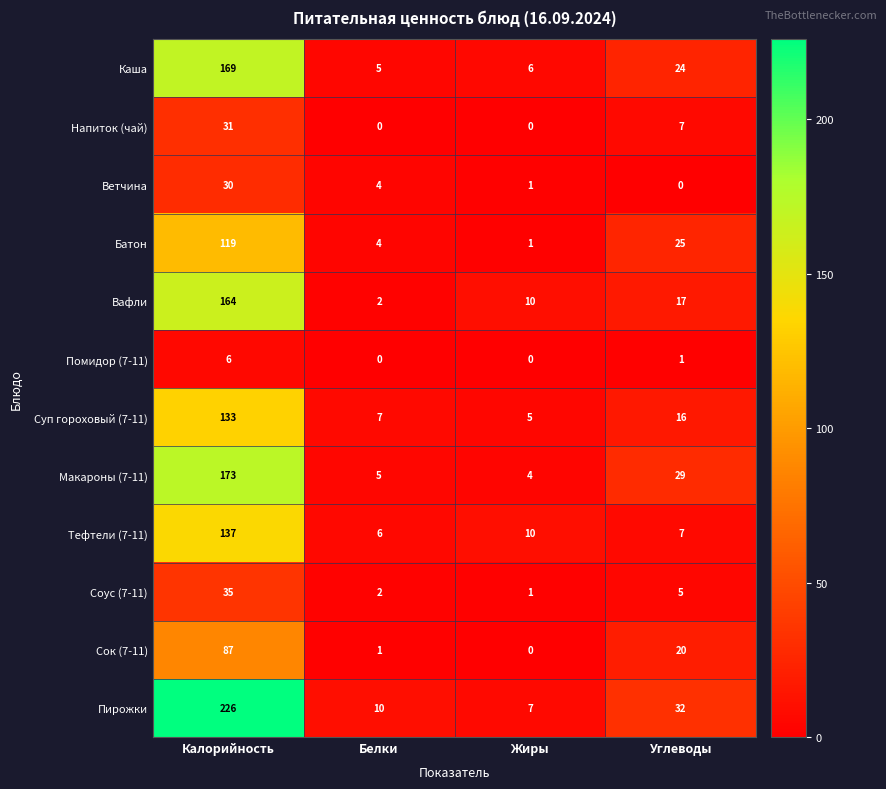

What is the difference between the Помидор (7-11) values at Белки and Калорийность?

6